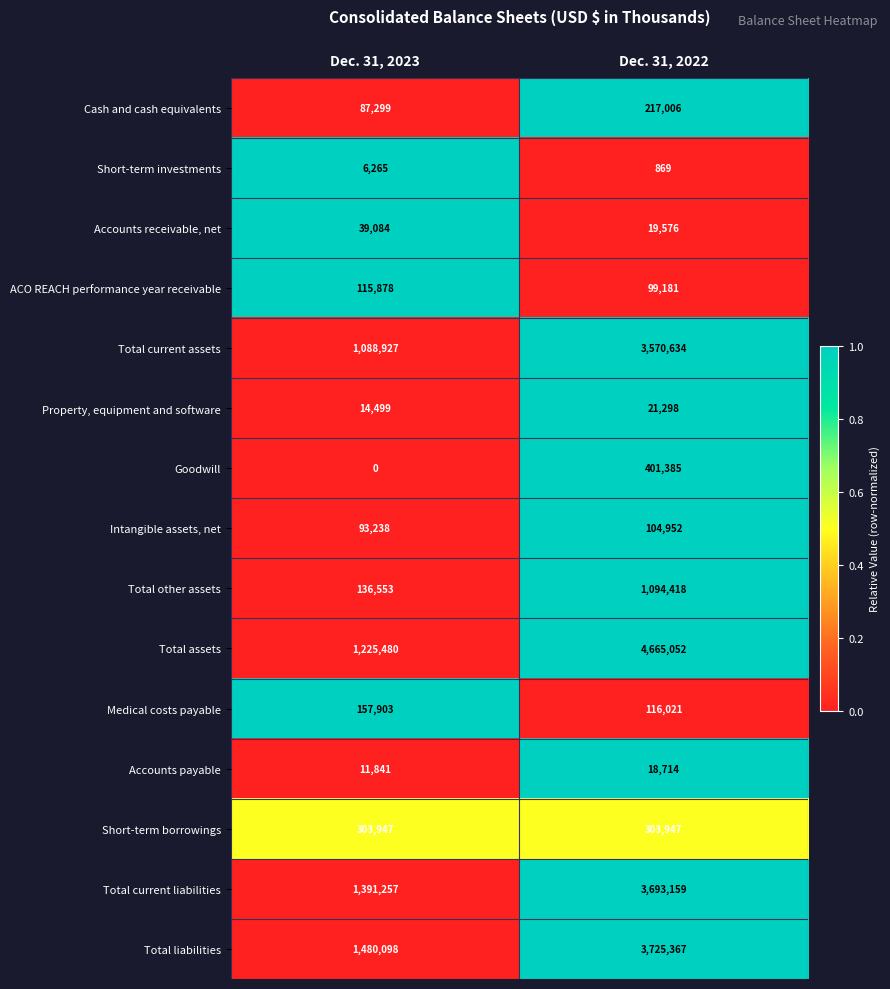

What is the total value across all series at Dec. 31, 2023?

6152269